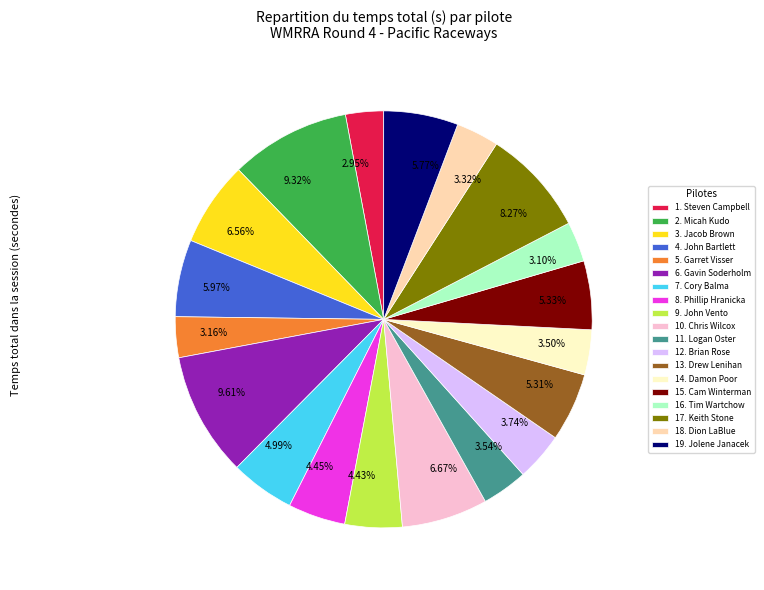

Do 2.95% and 5.31% together represent more than half of the pie?

No